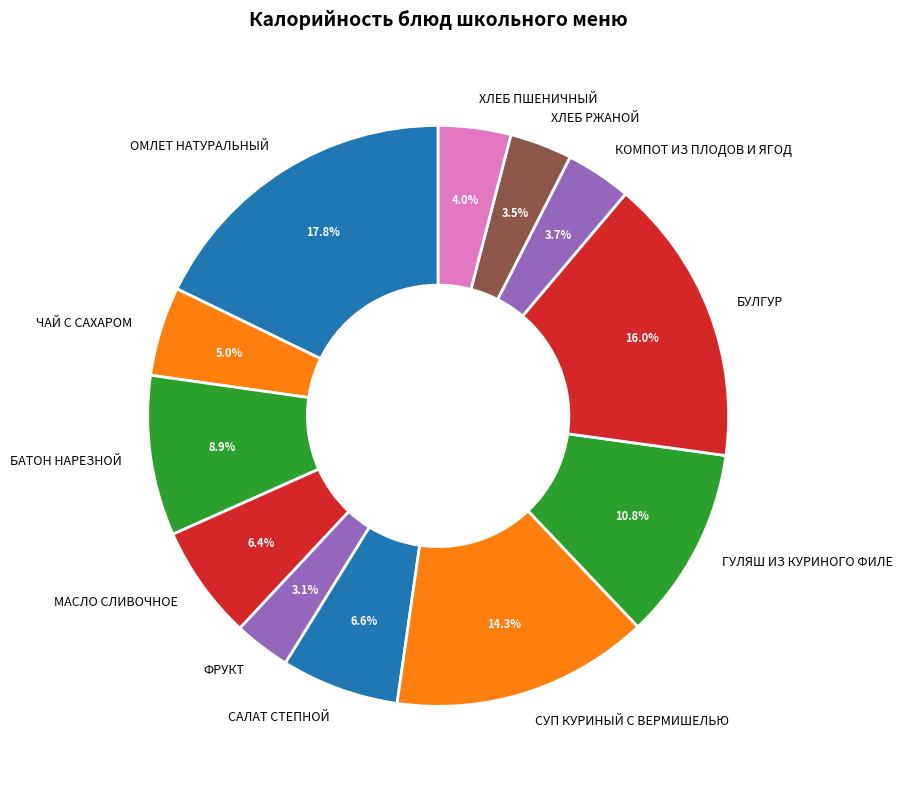

Does СУП КУРИНЫЙ С ВЕРМИШЕЛЬЮ represent more than half of the total?

No